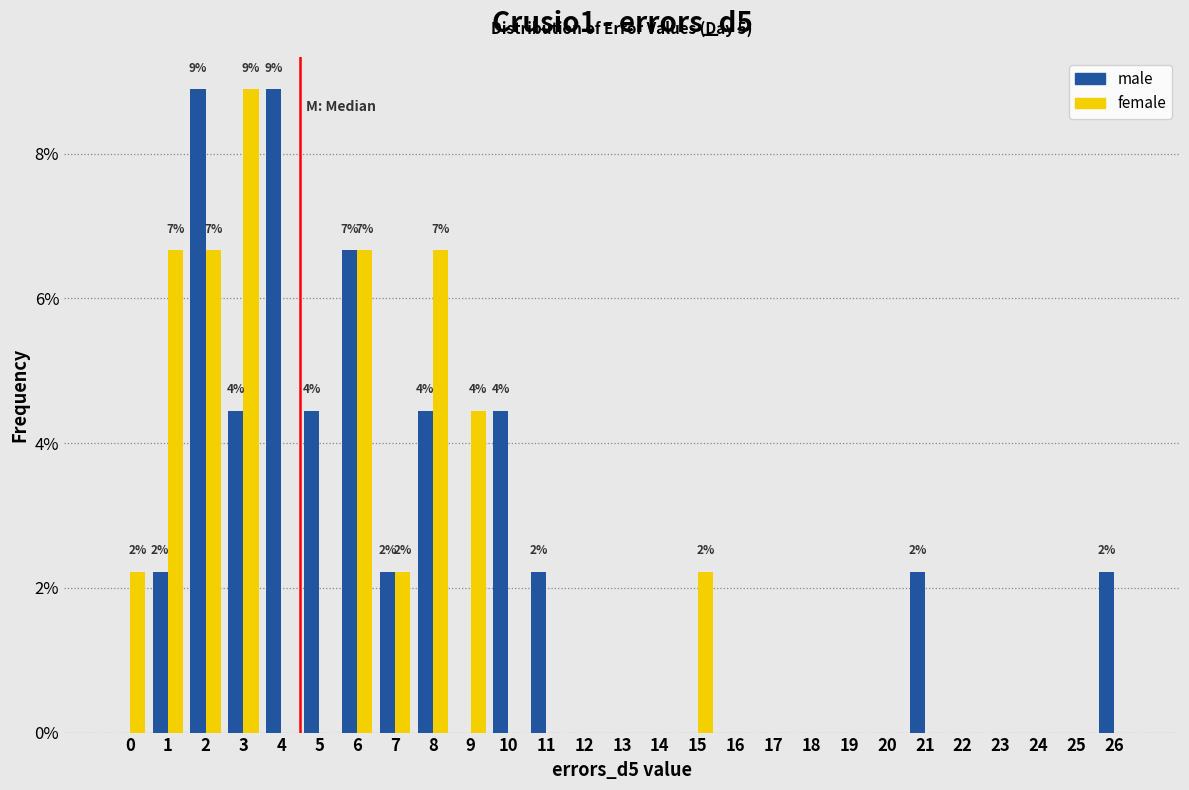

The value of male at 15 is 0.0. True or false?

True